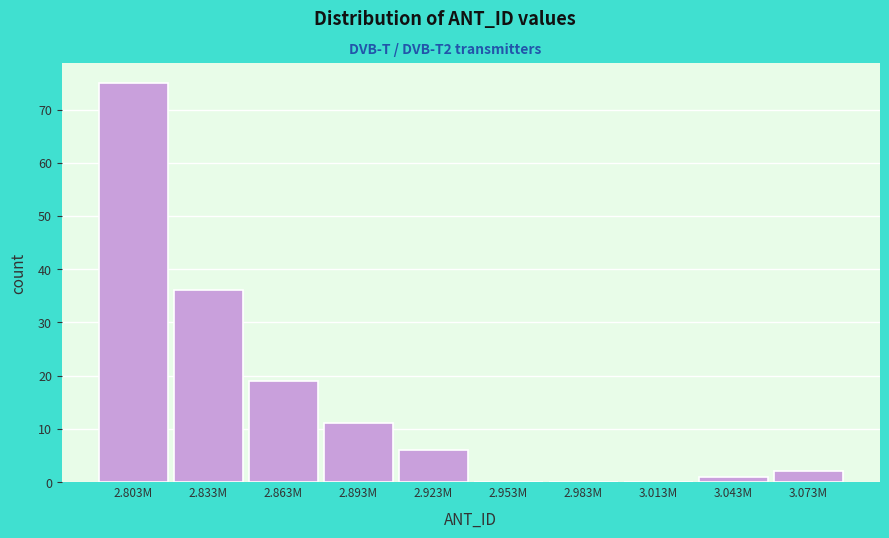

Reading right to left, extract all data points from this chart.

3.073M=2	3.043M=1	3.013M=0	2.983M=0	2.953M=0	2.923M=6	2.893M=11	2.863M=19	2.833M=36	2.803M=75